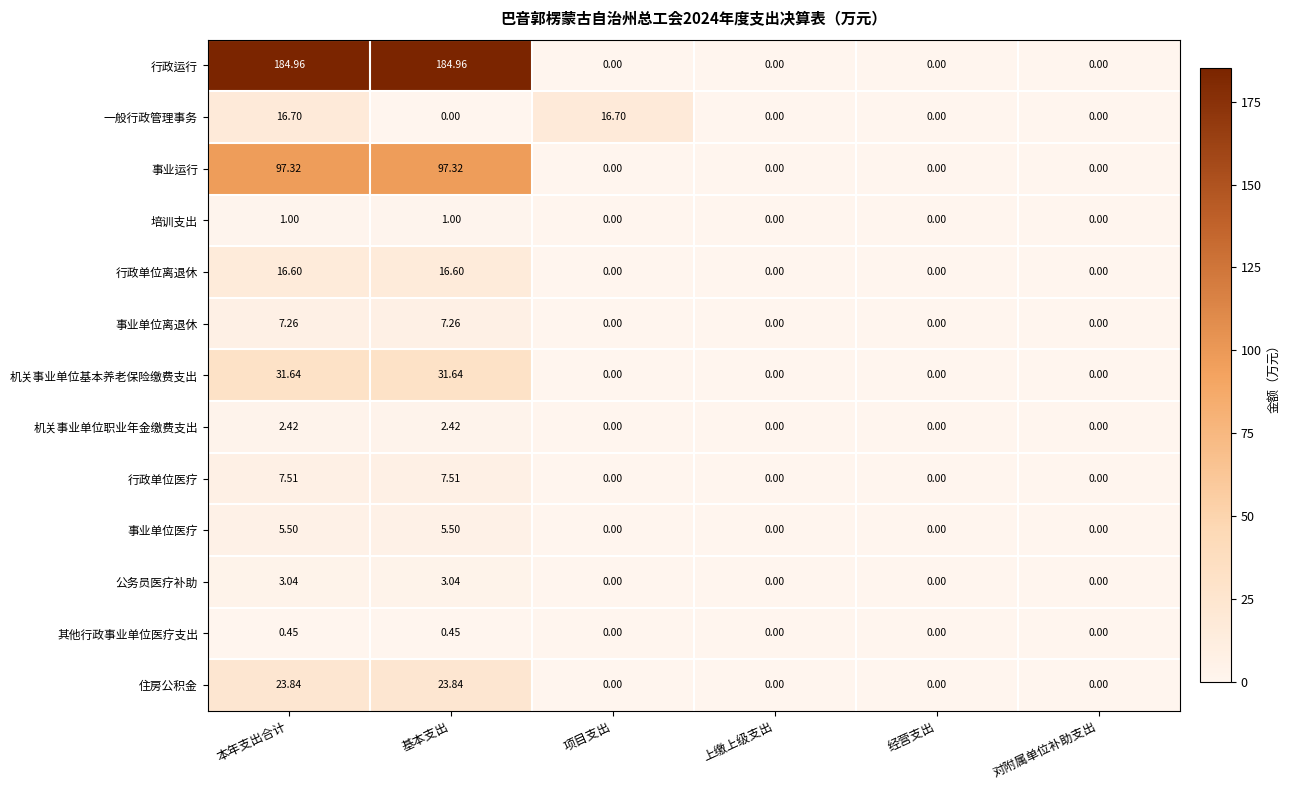

Which series has the largest total across all categories?

行政运行